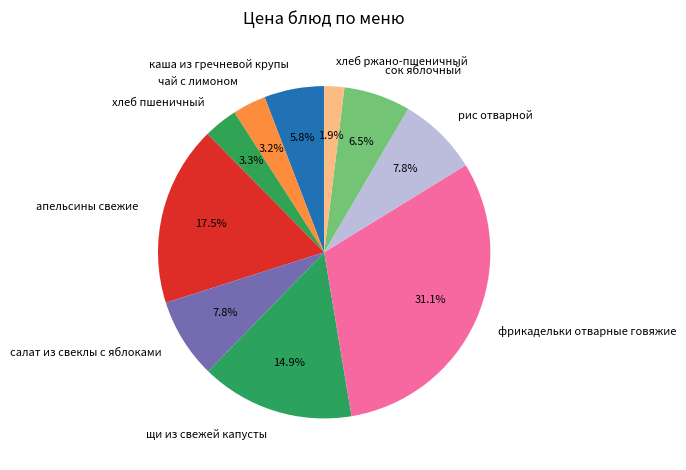

Which slice is the largest?

фрикадельки отварные говяжие